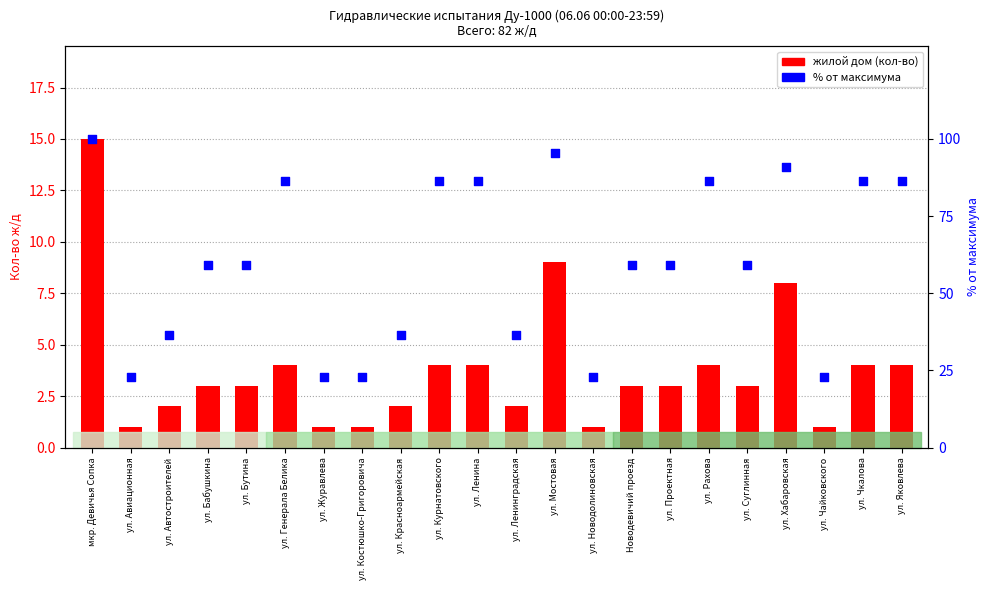

Is the value of % от максимума at ул. Суглинная greater than the value of жилой дом at ул. Бабушкина?

Yes